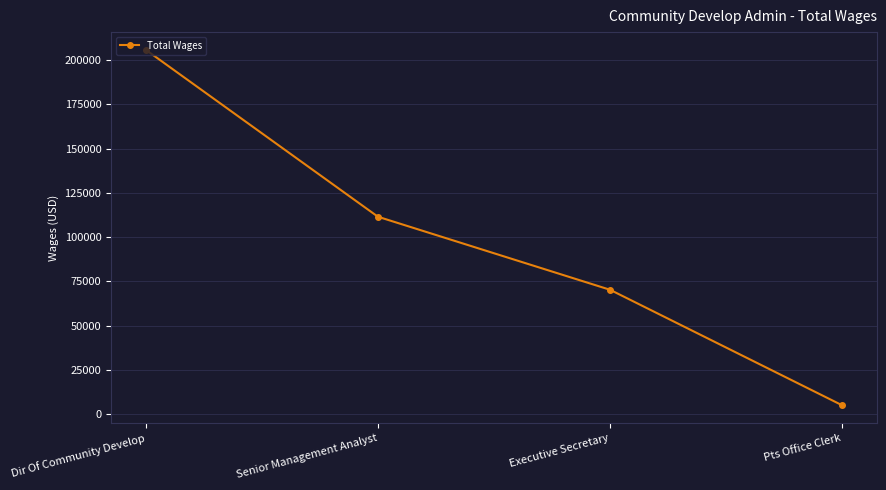

What is the sum of all values?

392547